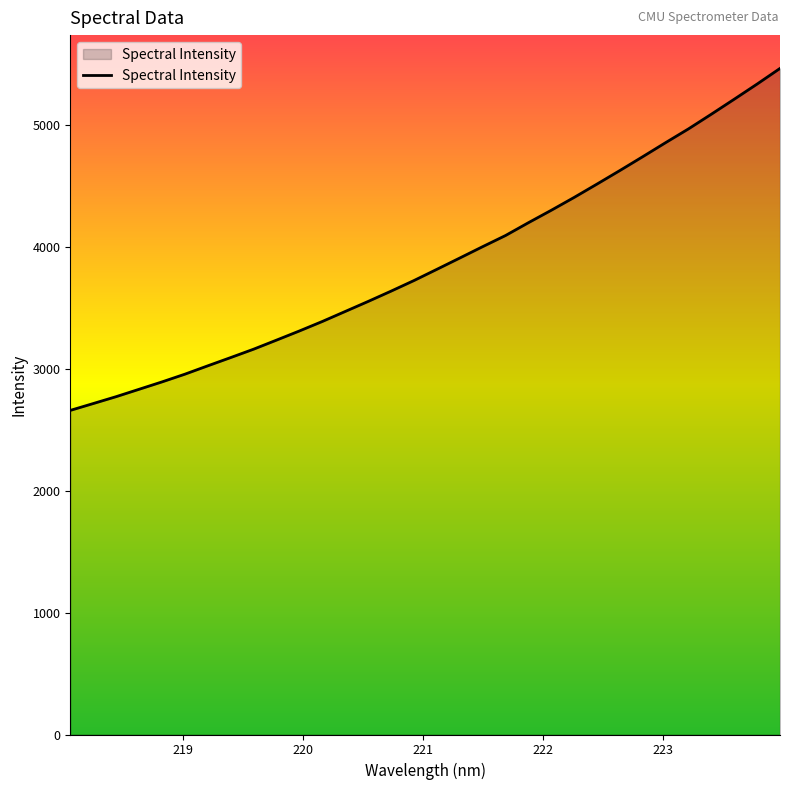

Does the chart have visible grid lines?

No